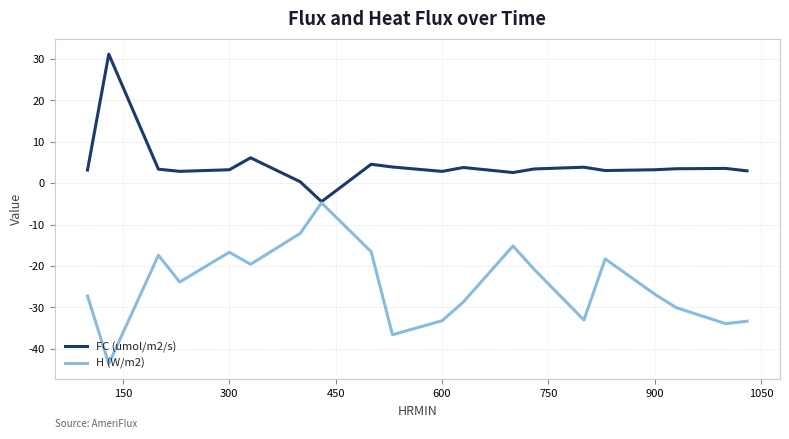

Which series has the largest total across all categories?

FC (umol/m2/s)